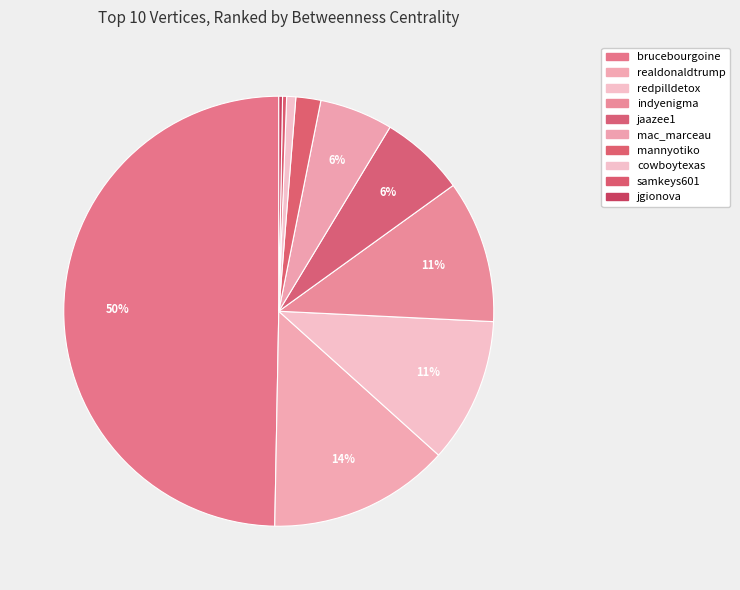

To the nearest percent, what is the average slice percentage?

10%